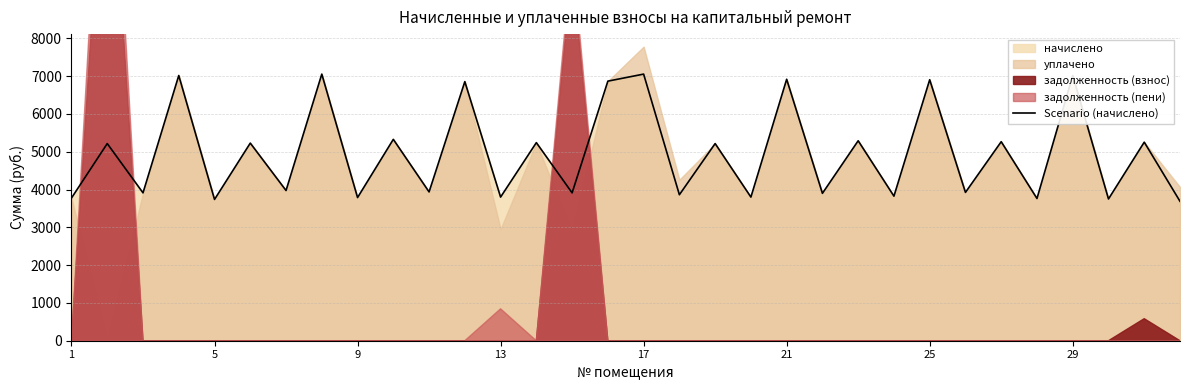

Count the number of values greater than 5216.

16